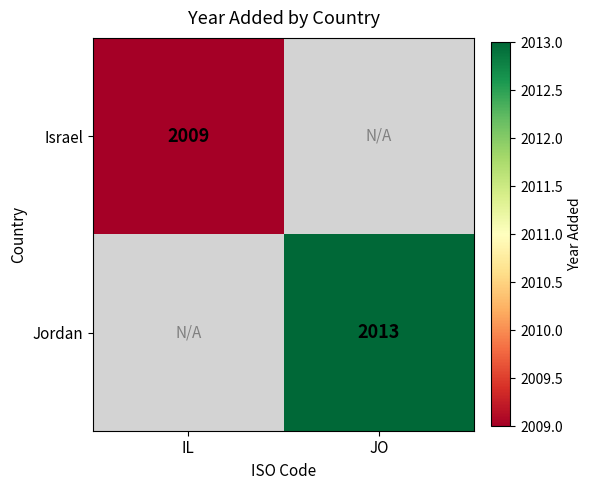

The value of Jordan at JO is 3425.1. True or false?

False